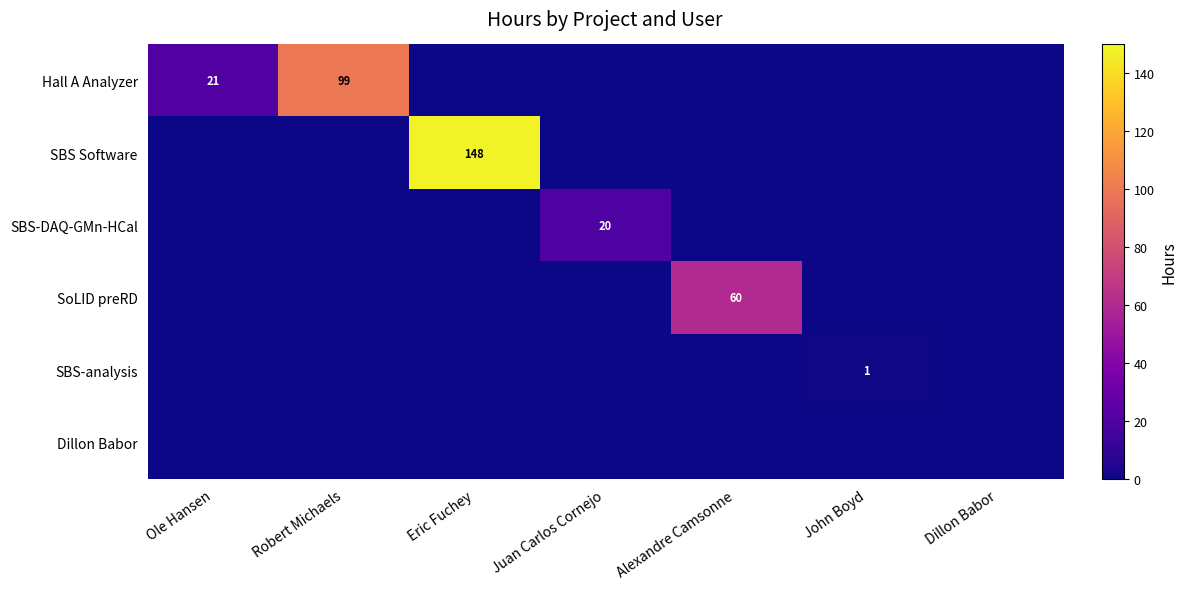

Is it true that Hall A Analyzer equals 29 at Ole Hansen?

False